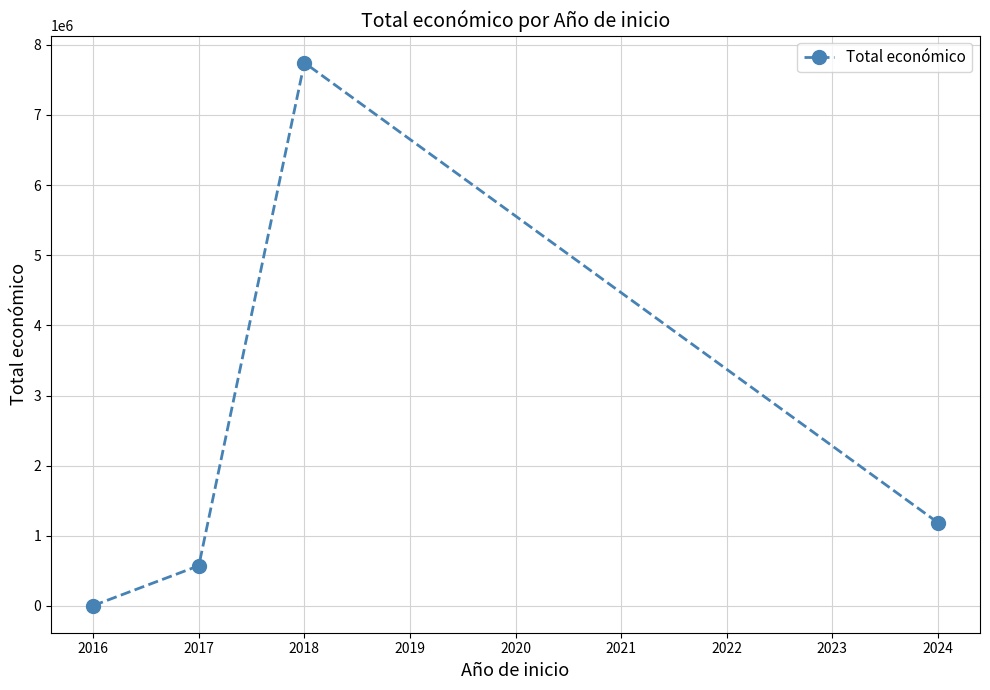

At which category does the chart reach its minimum across all series?

2016